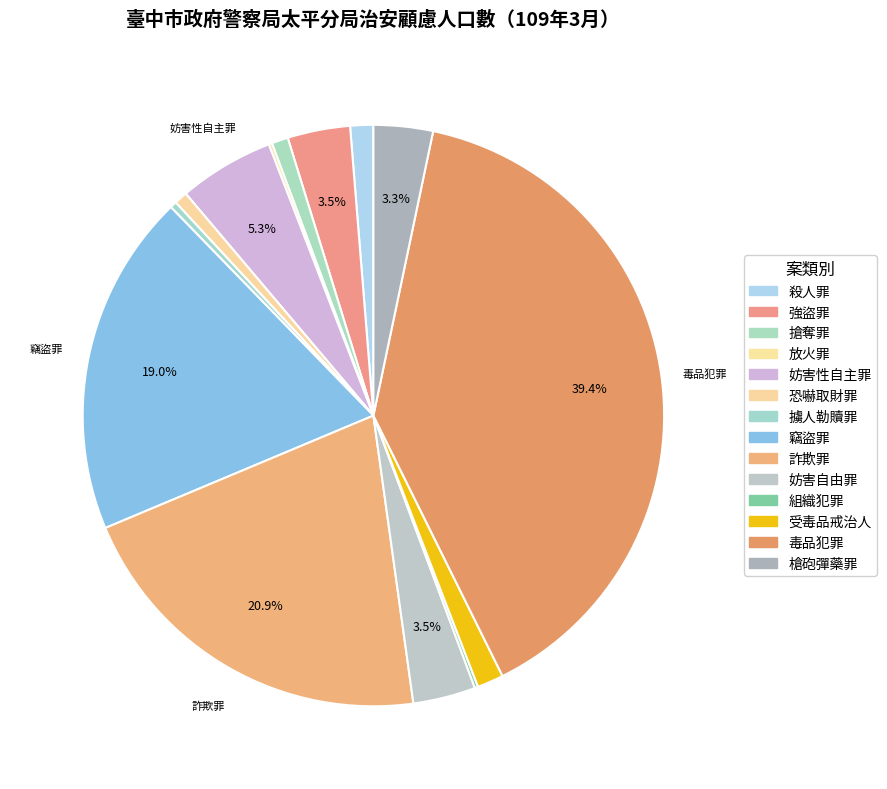

The 槍砲彈藥罪 slice represents 3% of the pie. True or false?

True